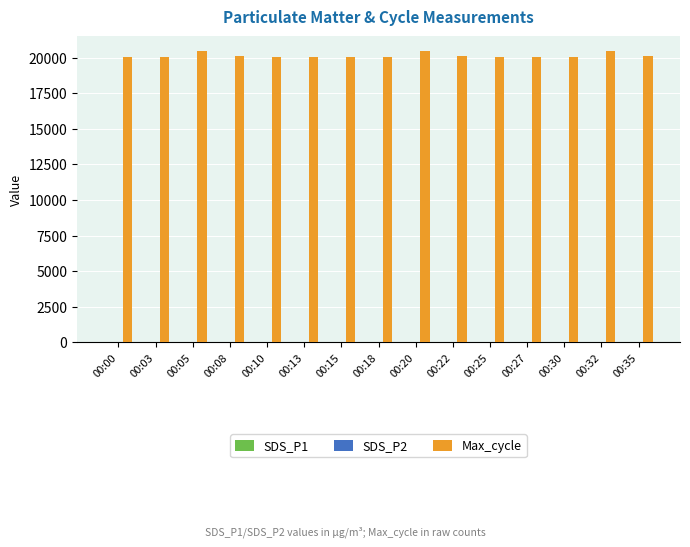

Which series has the largest total across all categories?

Max_cycle